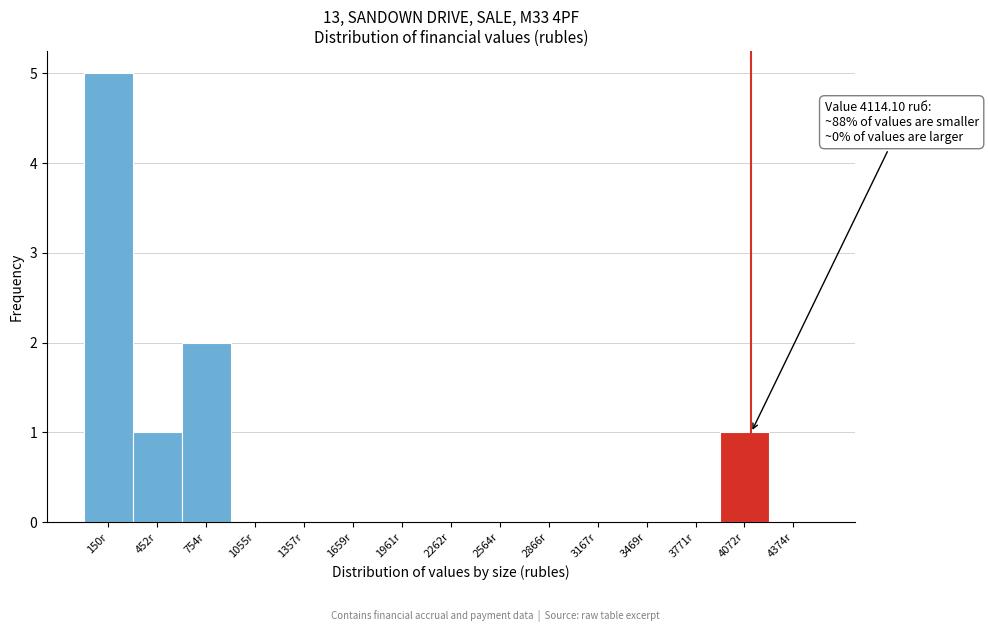

Over which range of the x-axis is the bar tallest?

0 to 300